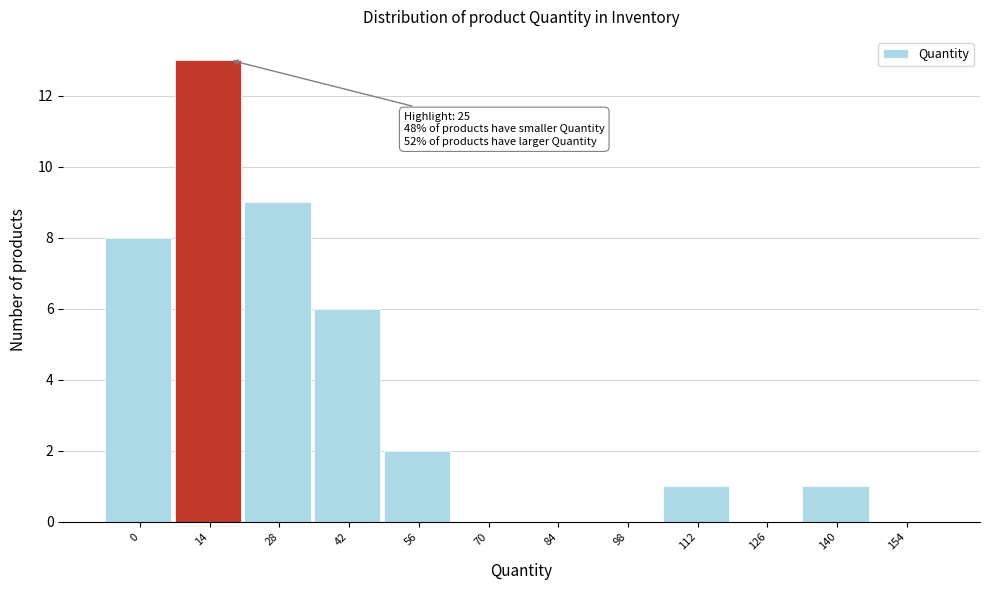

Reading left to right, transcribe all the data shown in this chart.

0=8	14=13	28=9	42=6	56=2	70=0	84=0	98=0	112=1	126=0	140=1	154=0